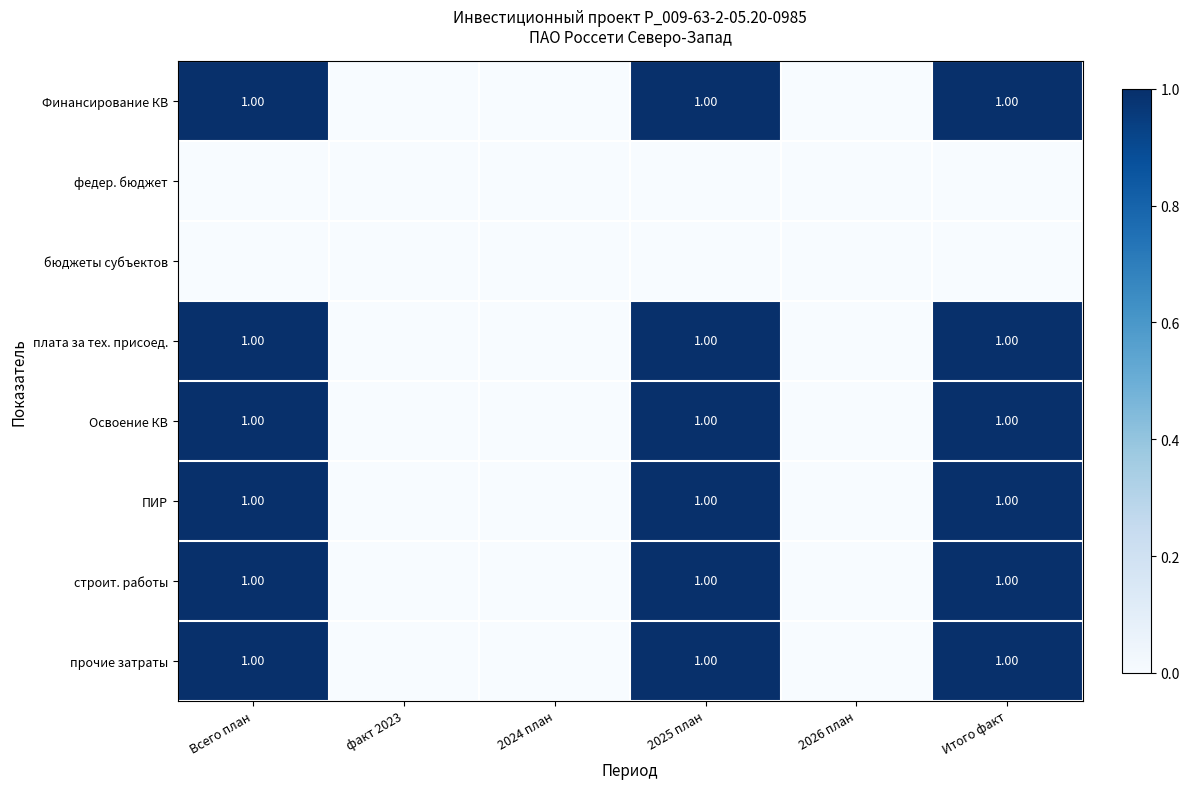

What is the highest value of the строит. работы series?

1